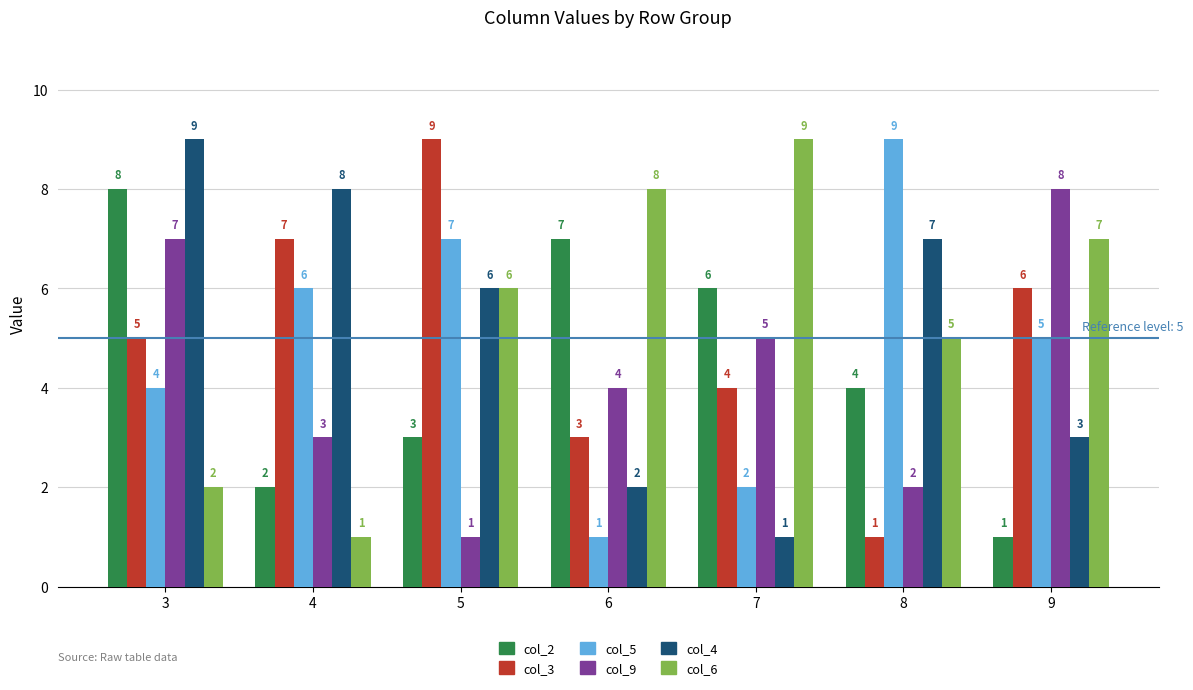

Which category has the highest value in the col_5 series?

8